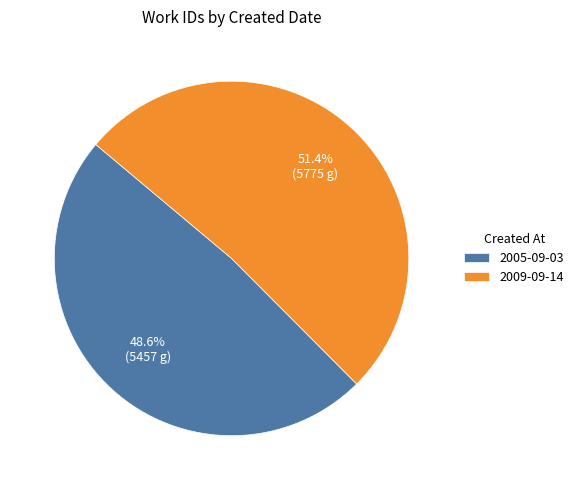

Is it true that 2005-09-03 is 49% of the pie?

True